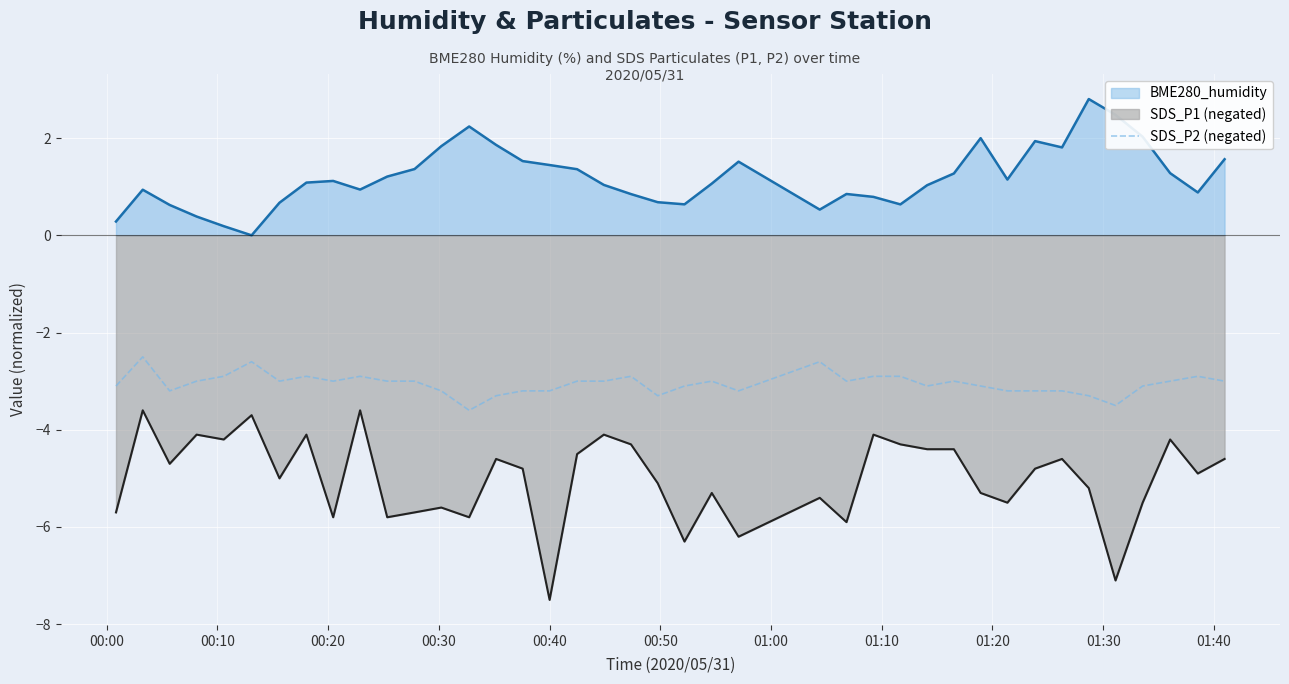

How many data points does each series have?

40